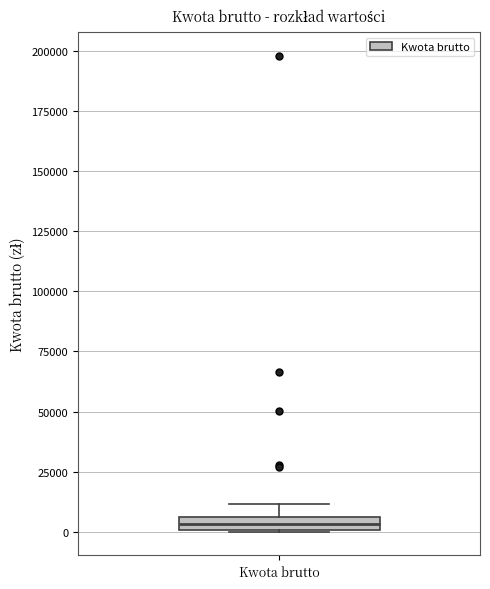

Where is the lower edge of the box for Kwota brutto on the y-axis? The values are not printed on the chart, so give them approximately, as read against the axis.

0